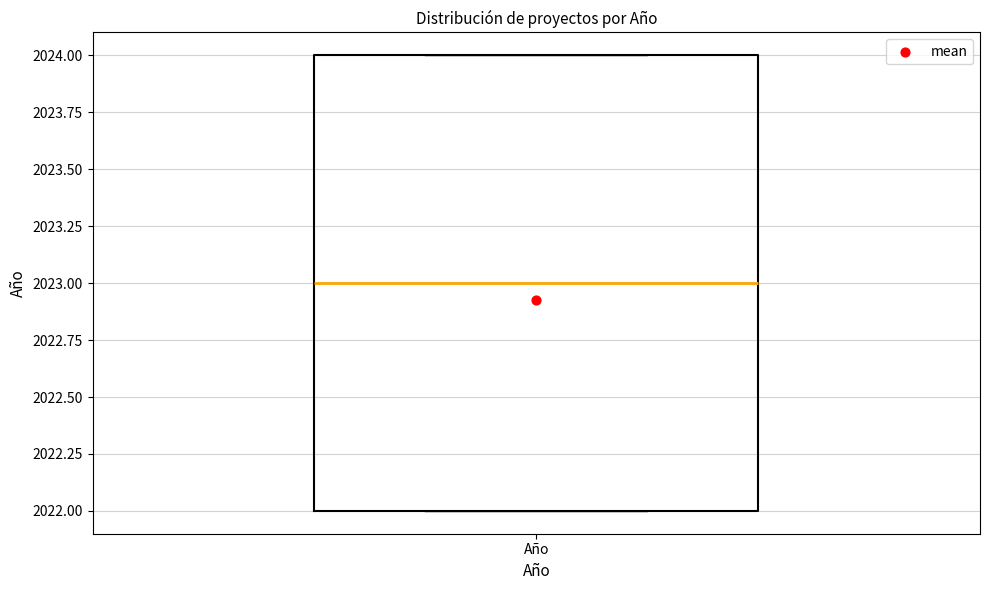

Where does the median line of the box for Año sit on the y-axis? The values are not printed on the chart, so give them approximately, as read against the axis.

2023